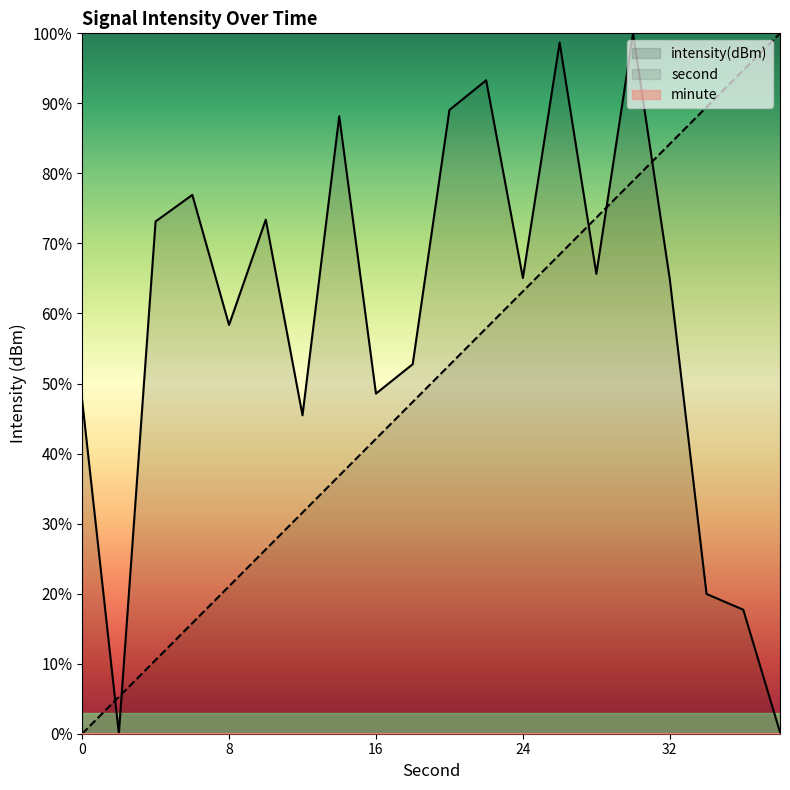

What is the spread (max minus min) of values at 8?

58.4